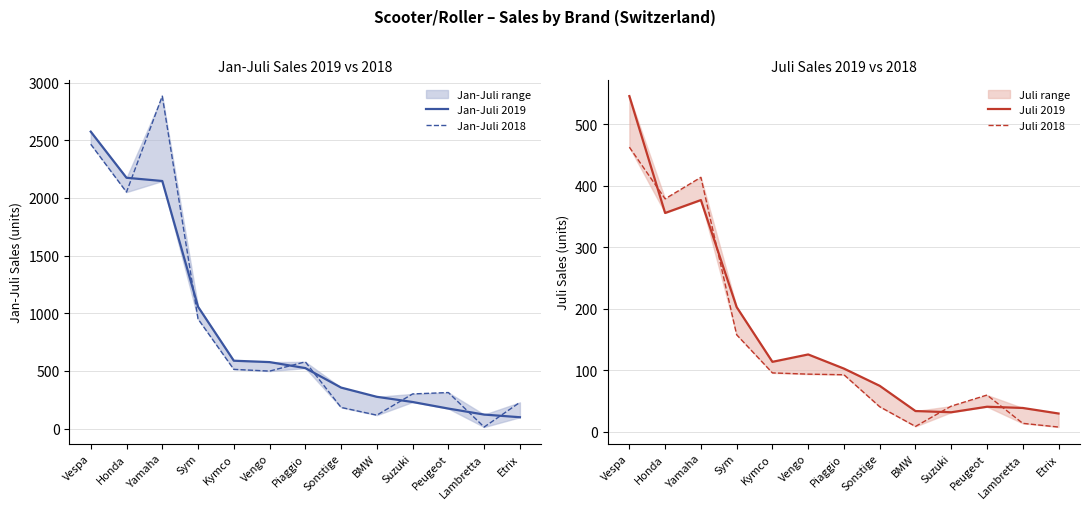

What is the average value of the Juli 2018 series?

144